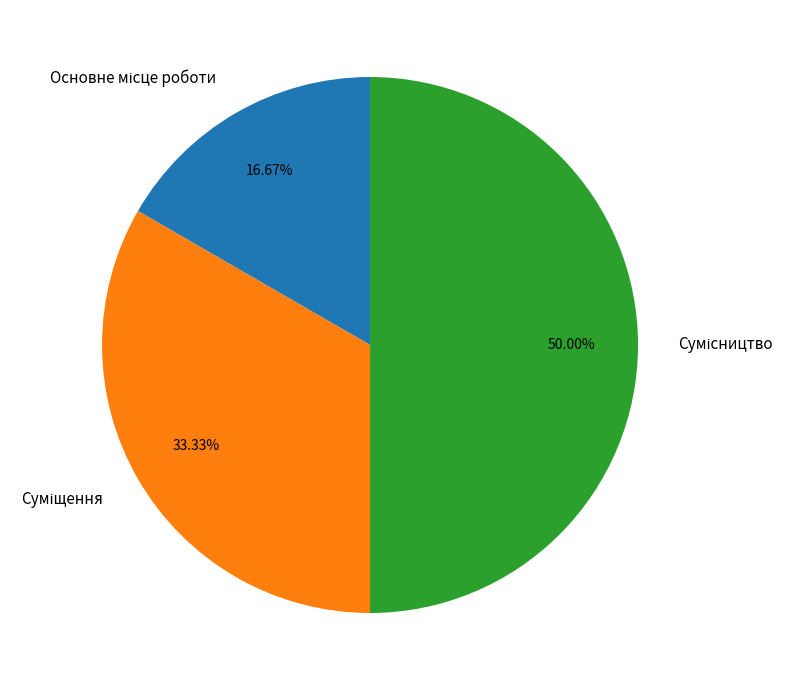

What percentage is the Суміщення slice, to the nearest percent?

33%